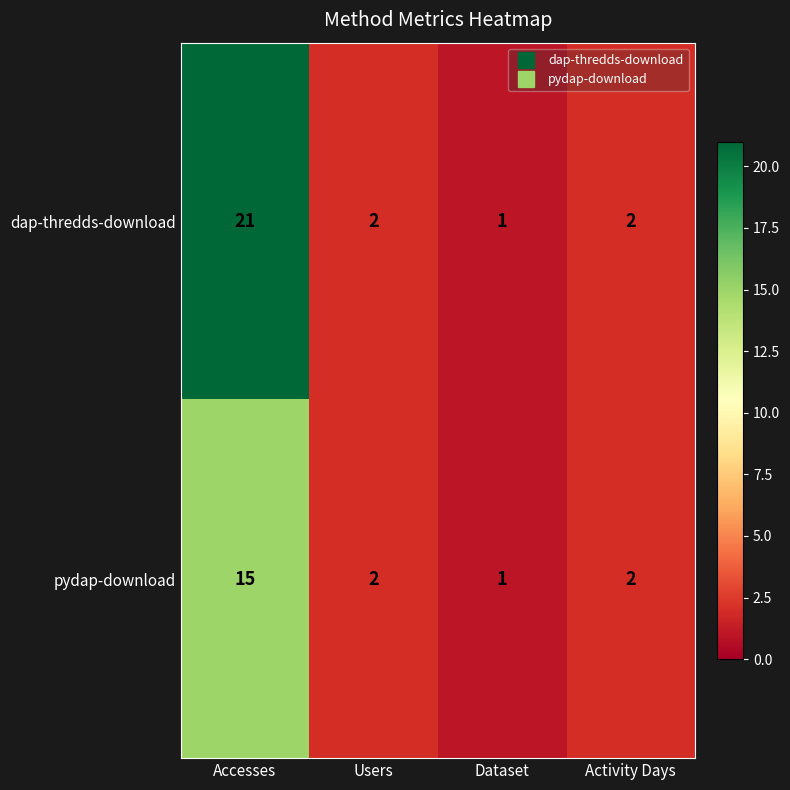

What is the difference between the highest and lowest values at Accesses?

6